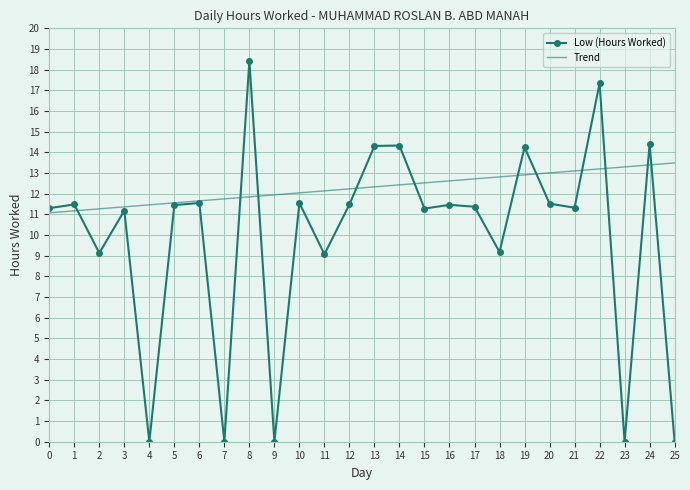

Is it true that Low (Hours Worked) equals 15.0 at 15?

False